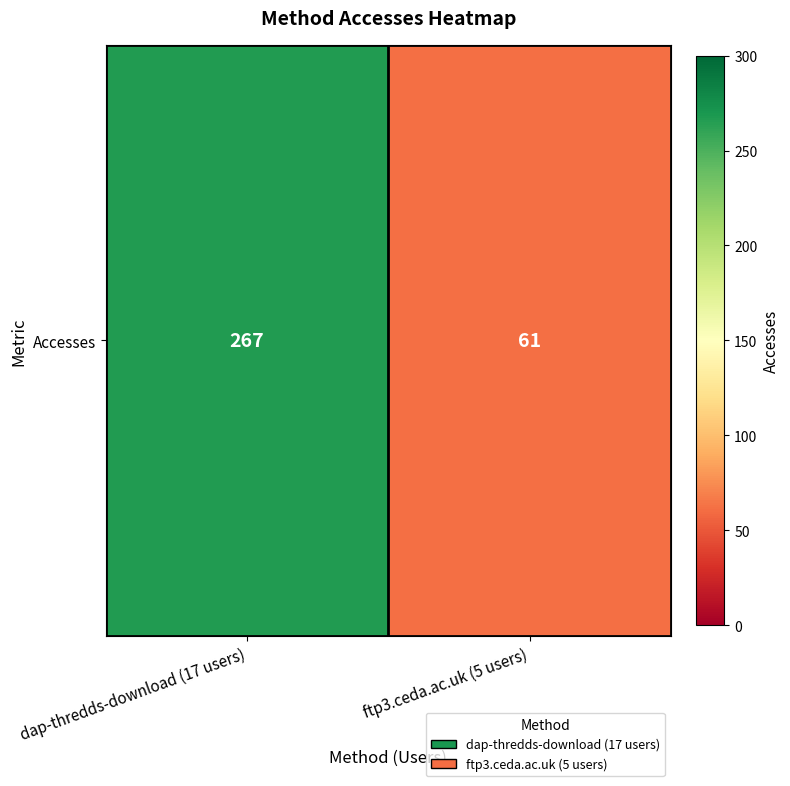

How many data points does each series have?

2